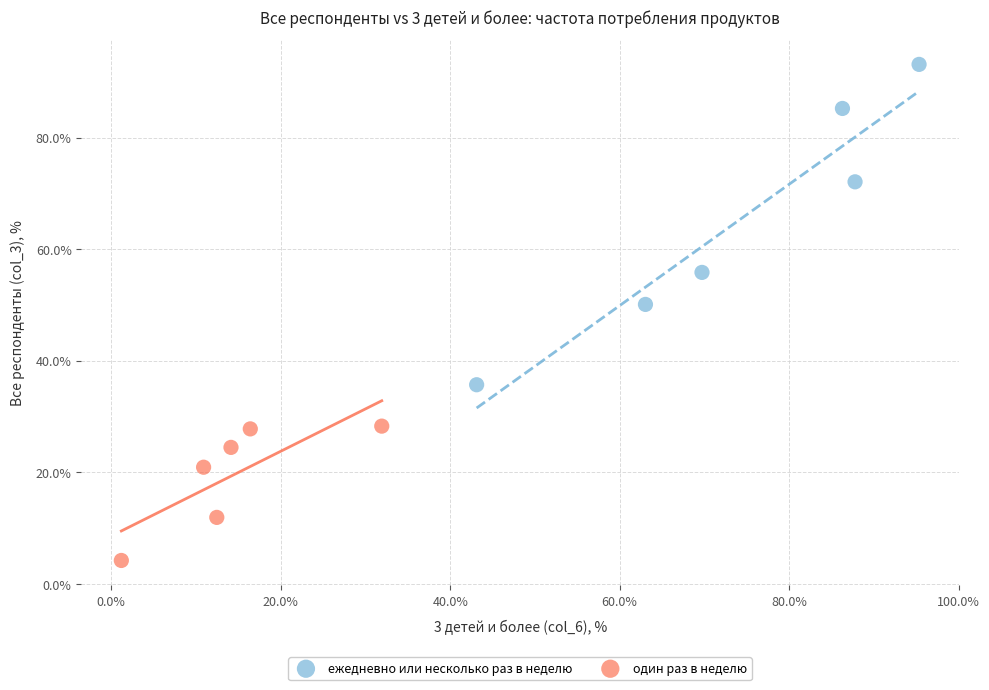

Which series reaches the minimum Y coordinate?

один раз в неделю